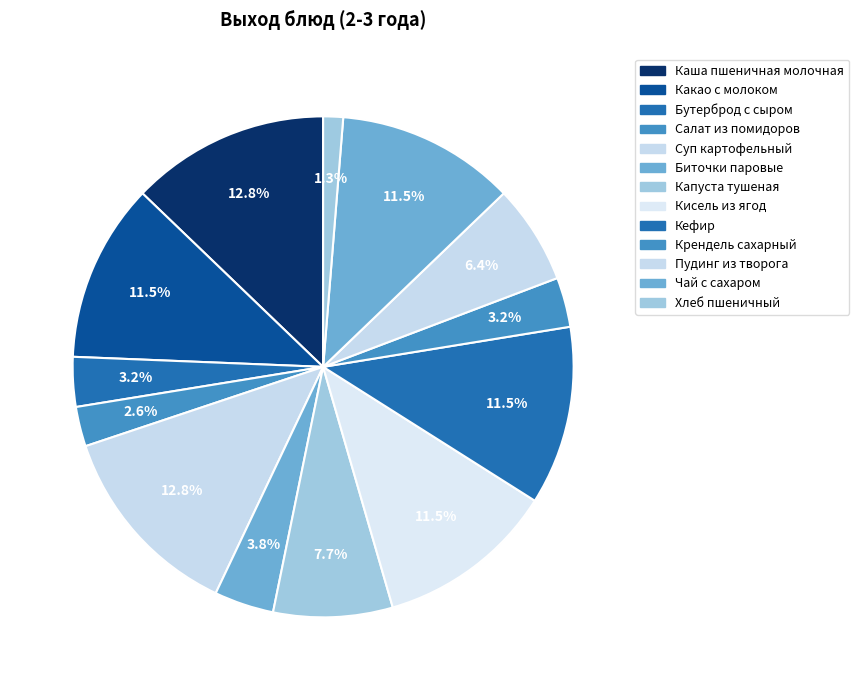

Count the number of slices in the pie.

13